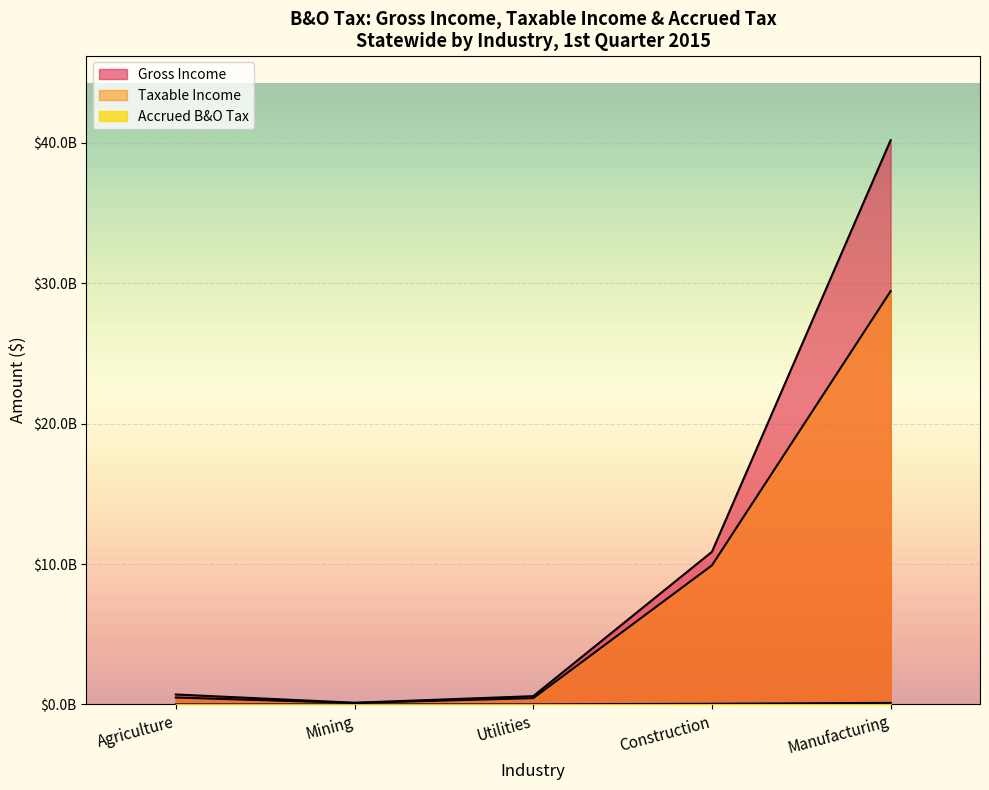

What is the difference between the maximum and minimum values in the Taxable Income series?

29334915539